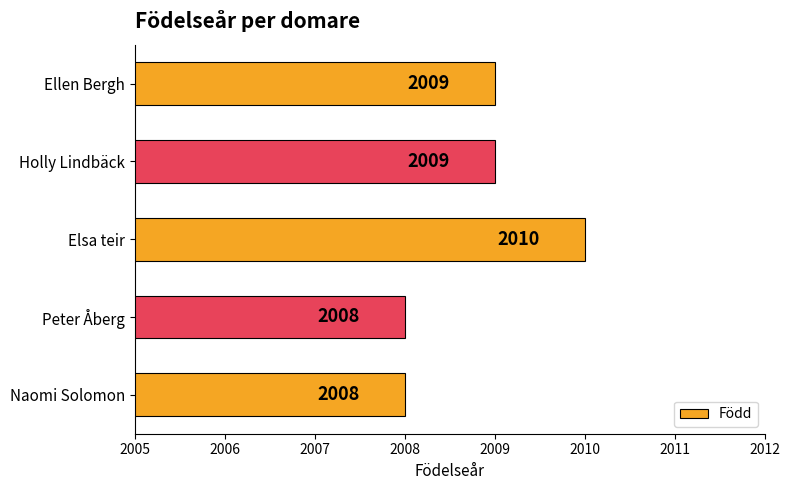

Approximately how many times larger is the value at Elsa teir compared to Naomi Solomon?

1.0